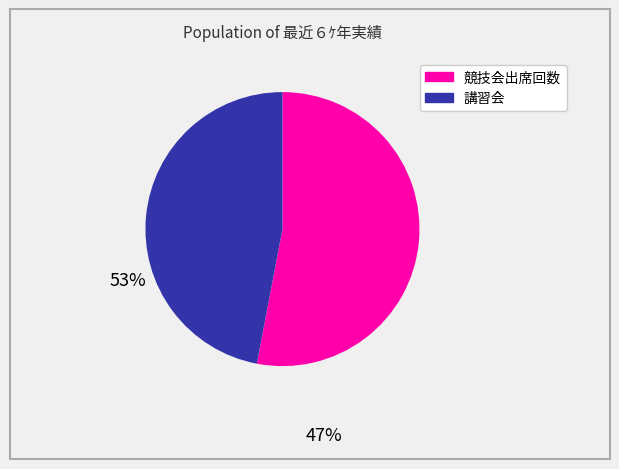

How many slices are in this pie chart?

2